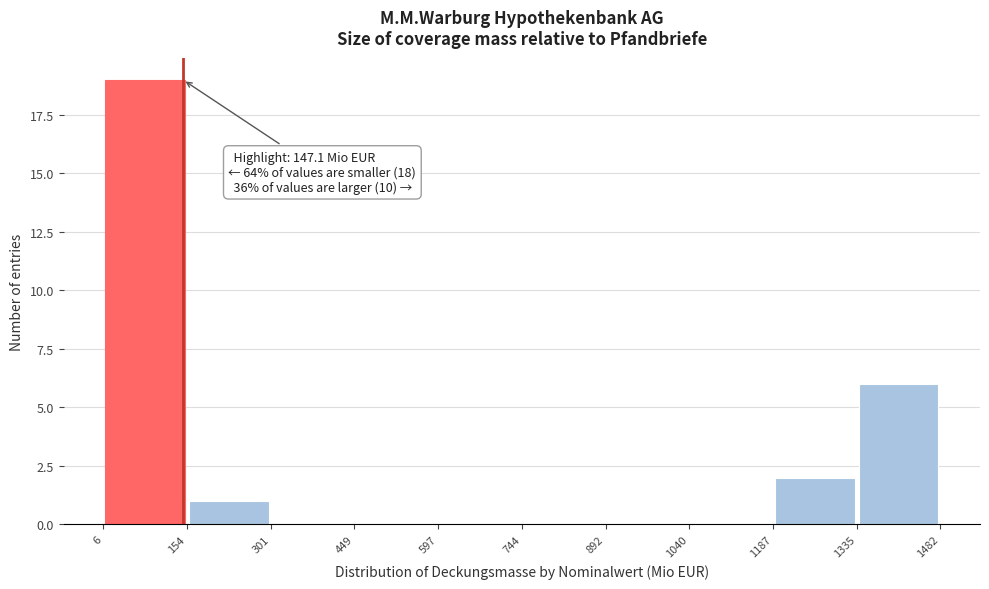

Which range on the x-axis has the tallest bar?

6 to 154